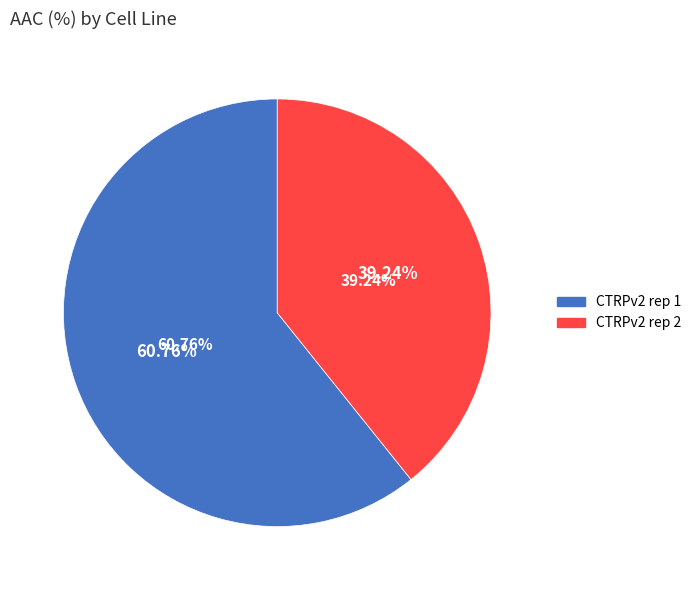

Count the number of slices in the pie.

2